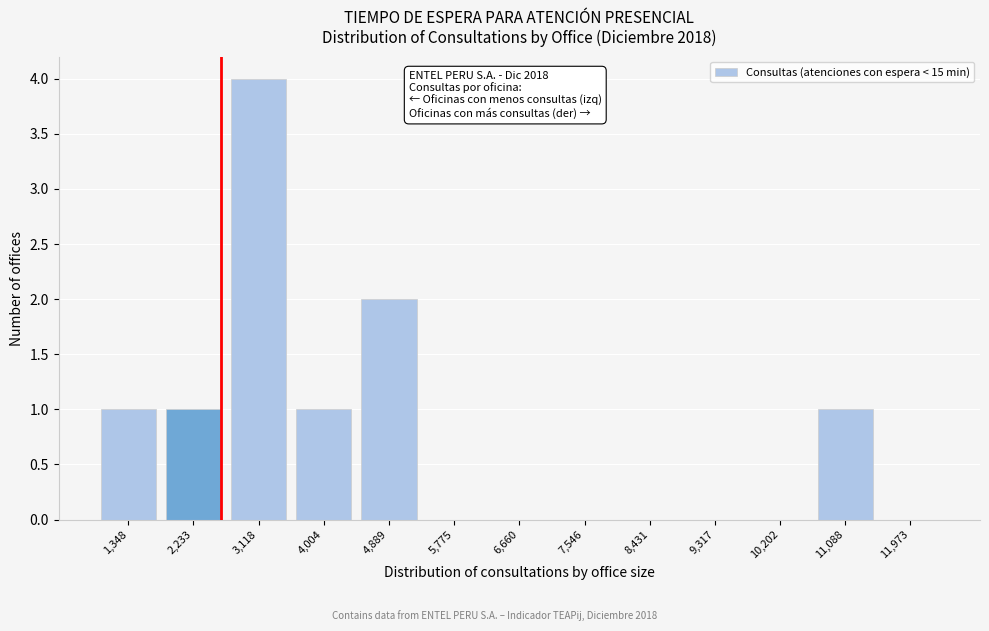

Reading left to right, what are all the values shown in this chart?

1,348=1	2,233=1	3,118=4	4,004=1	4,889=2	5,775=0	6,660=0	7,546=0	8,431=0	9,317=0	10,202=0	11,088=1	11,973=0